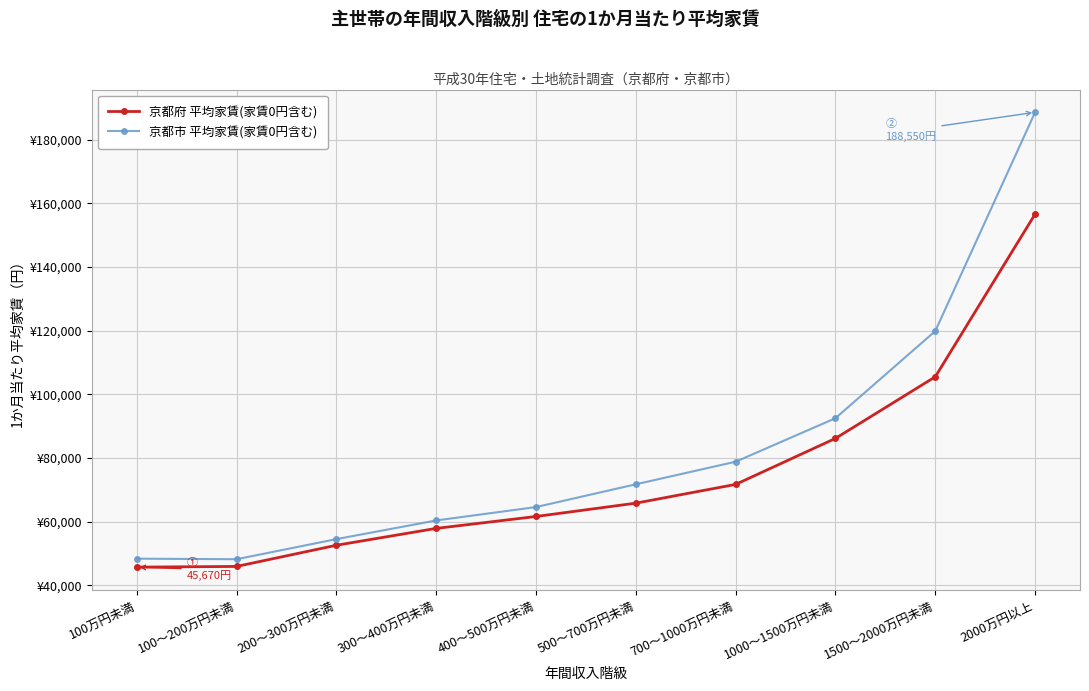

Which series changed the most between 100～200万円未満 and 2000万円以上?

京都市 平均家賃(家賃0円含む)